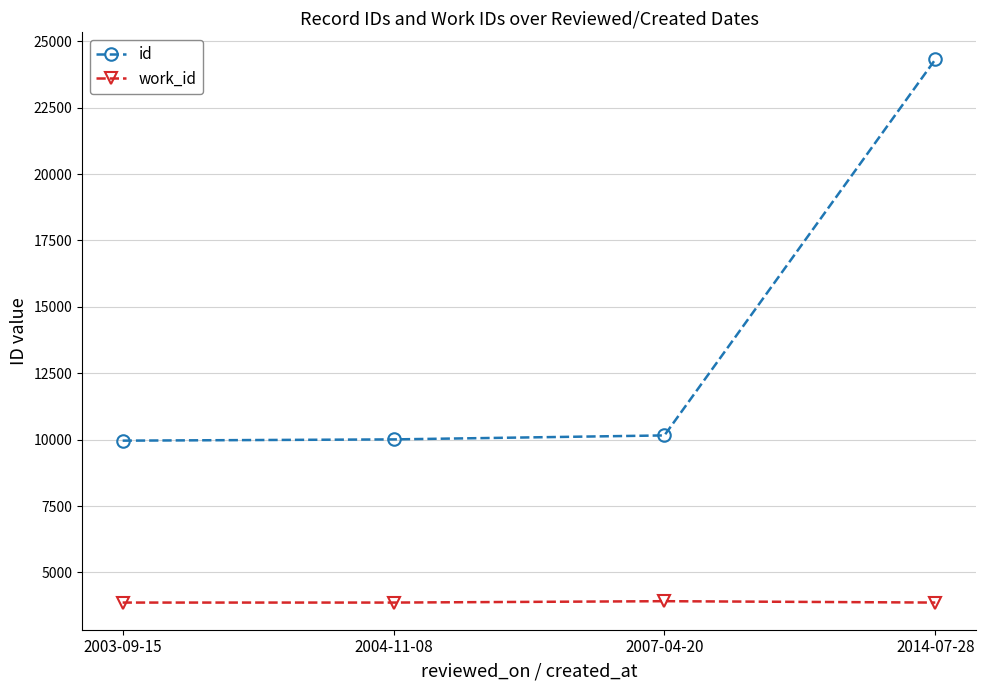

Read the id value at 2007-04-20, to the nearest 50.

10150